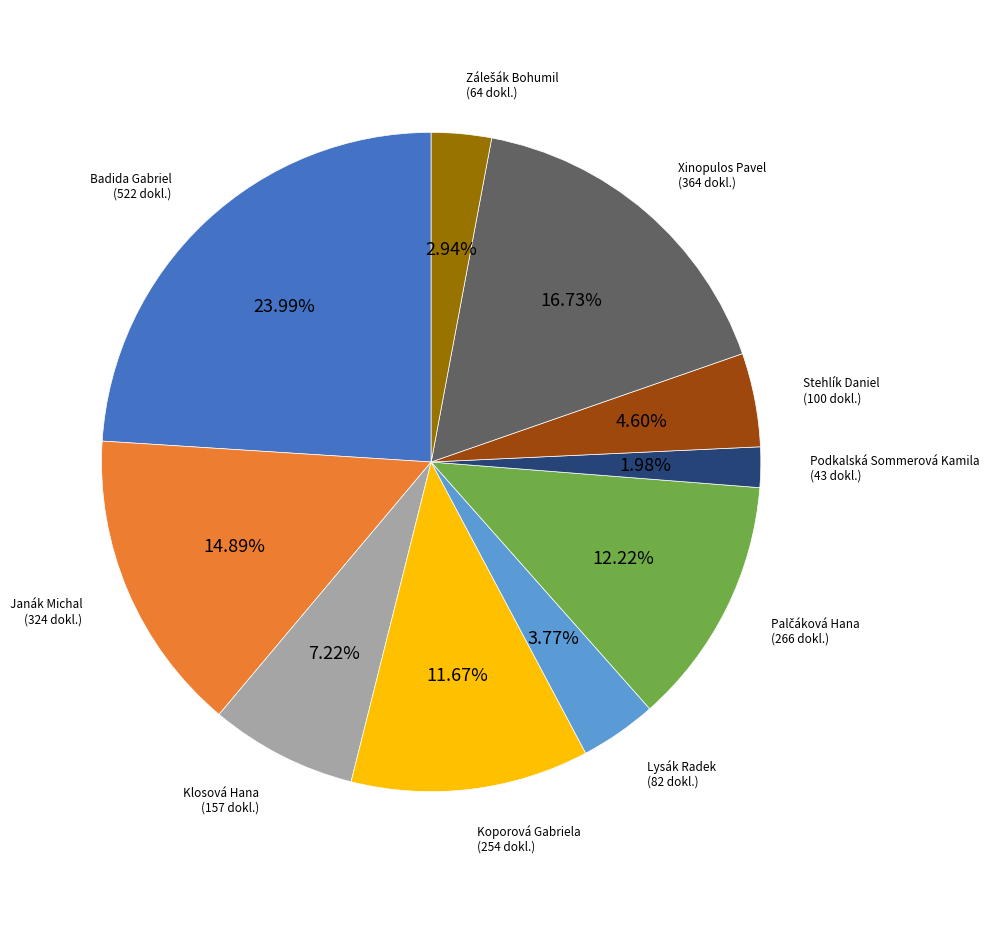

Is there a majority slice in this chart?

No